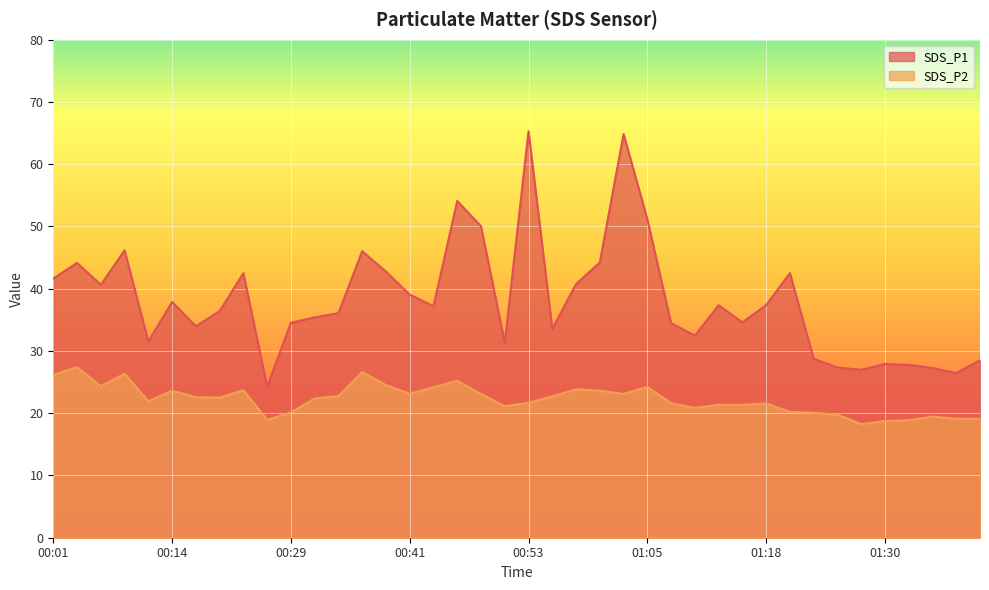

Which has a higher value, 00:31 or 01:01?

01:01